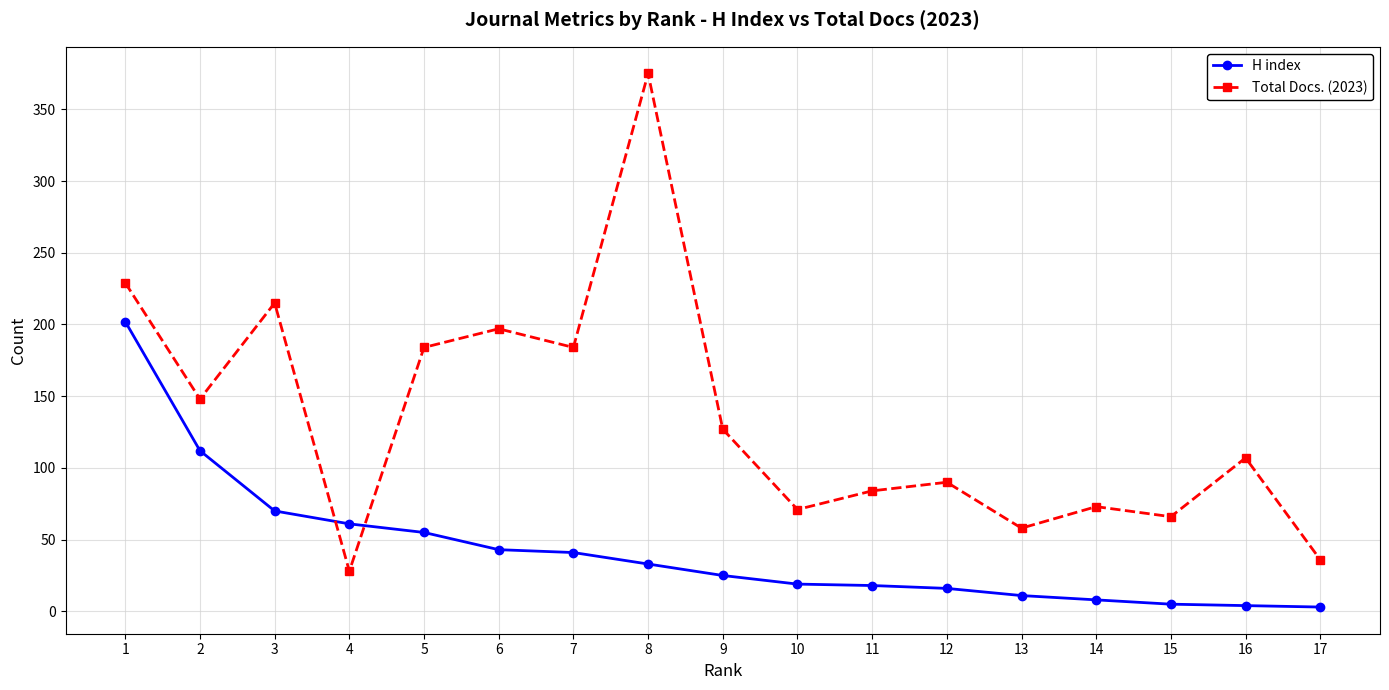

At 7, list the series in order from largest to smallest.

Total Docs. (2023), H index